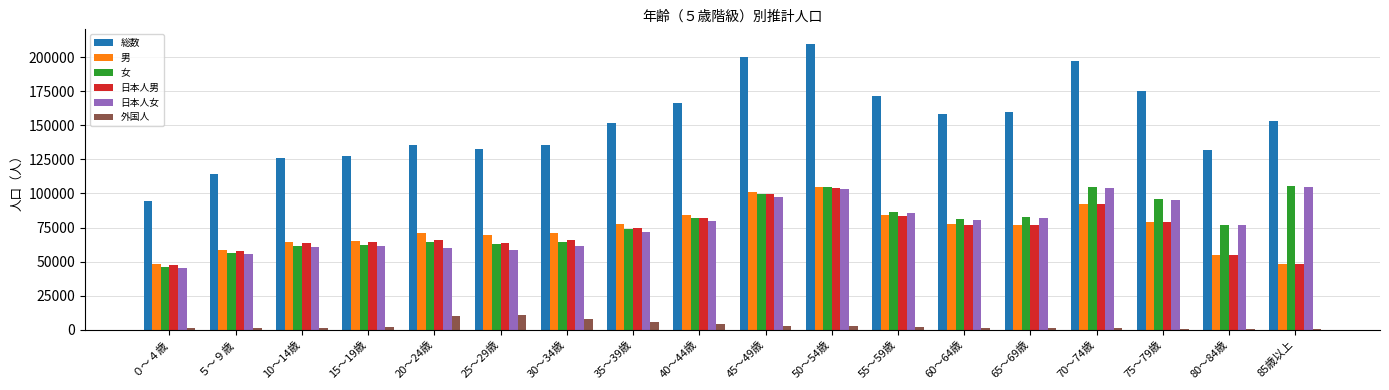

Which series has the widest spread of values?

総数